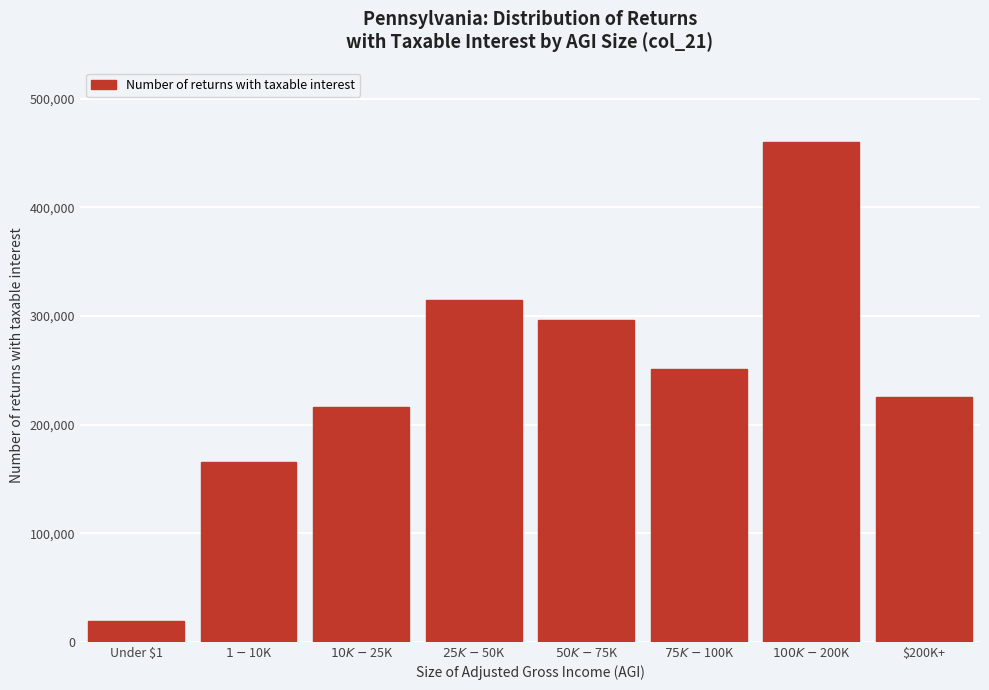

Reading right to left, transcribe all the data shown in this chart.

225470	459760	251530	296750	314310	216650	165240	19480